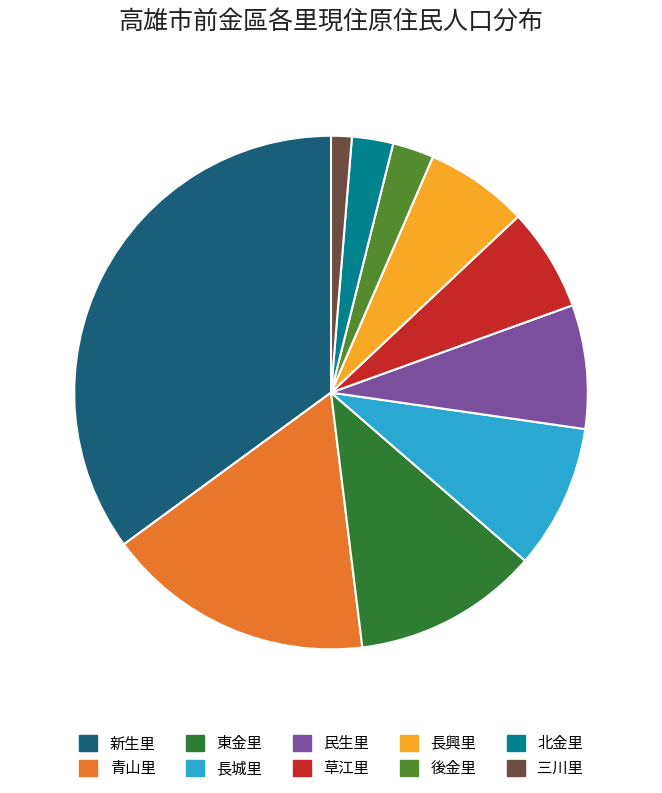

Combined, do 三川里 and 民生里 account for over 50%?

No